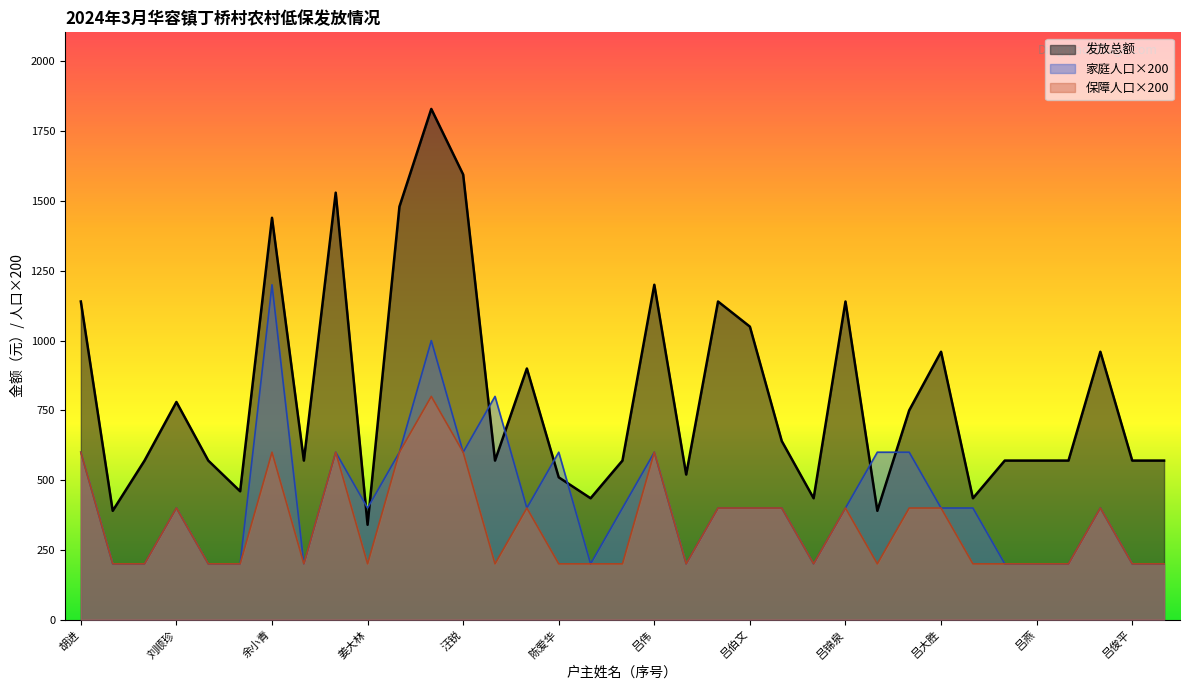

What is the sum of all 家庭人口 values?

14800